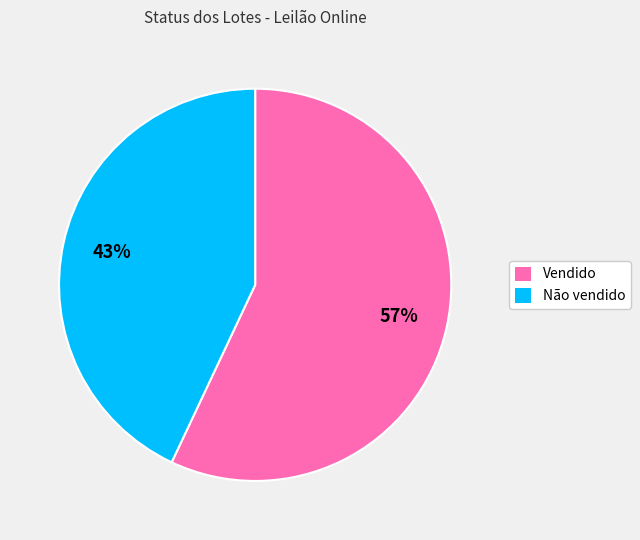

Do Vendido and Não vendido together represent more than half of the pie?

Yes